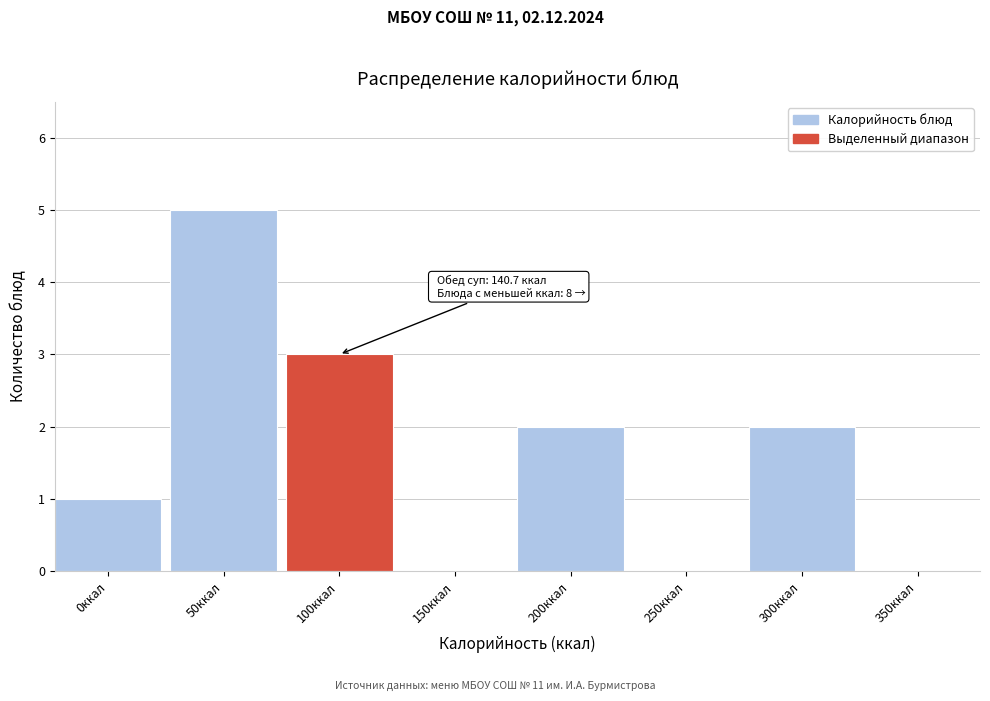

Reading right to left, extract all data points from this chart.

350ккал=0	300ккал=2	250ккал=0	200ккал=2	150ккал=0	100ккал=3	50ккал=5	0ккал=1